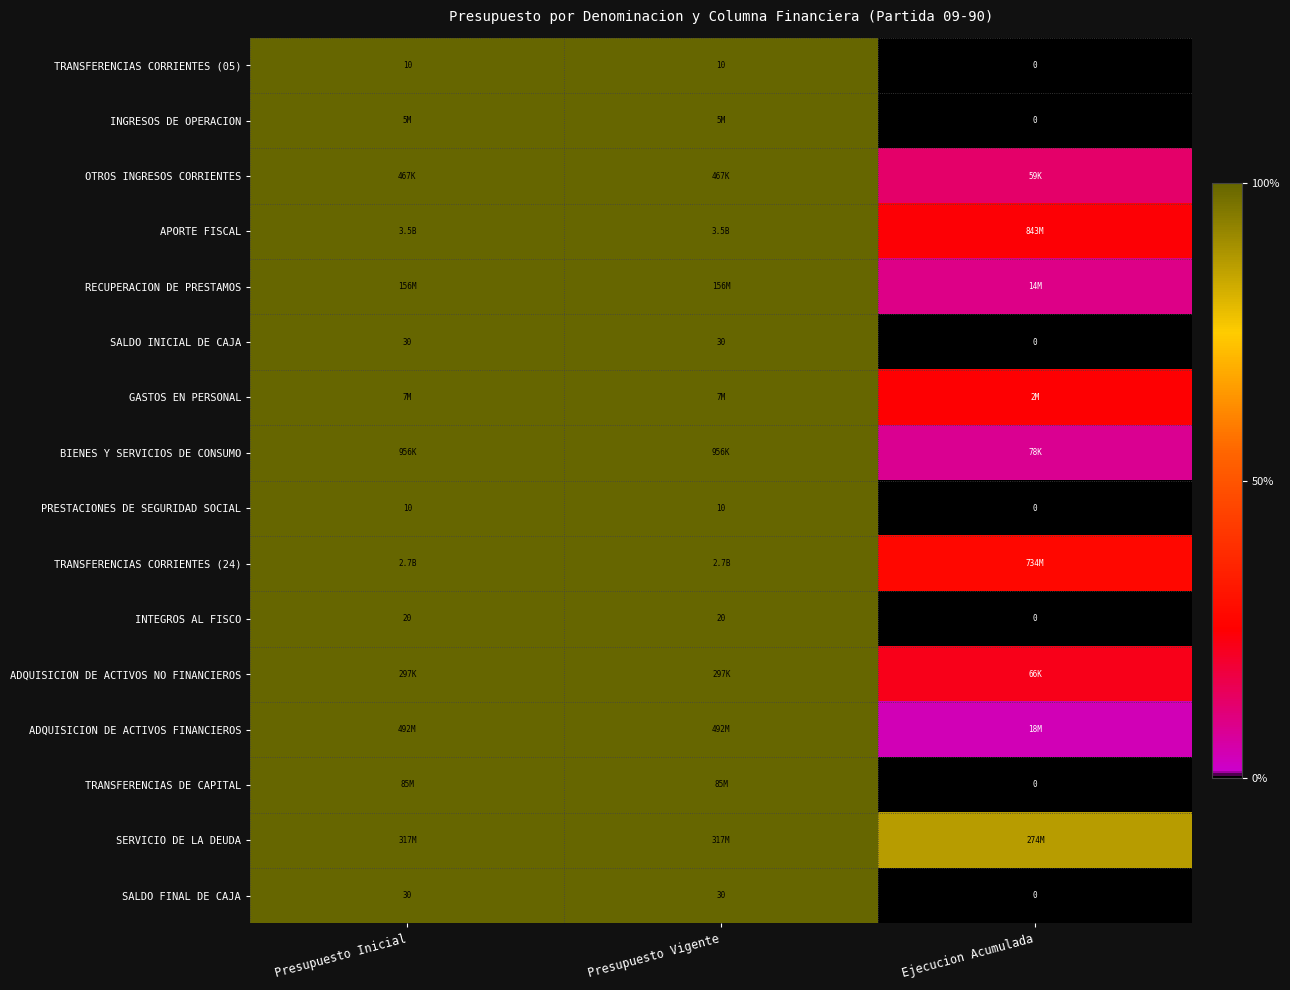

True or false: ADQUISICION DE ACTIVOS NO FINANCIEROS has a value of 0.3 at Ejecucion Acumulada.

False